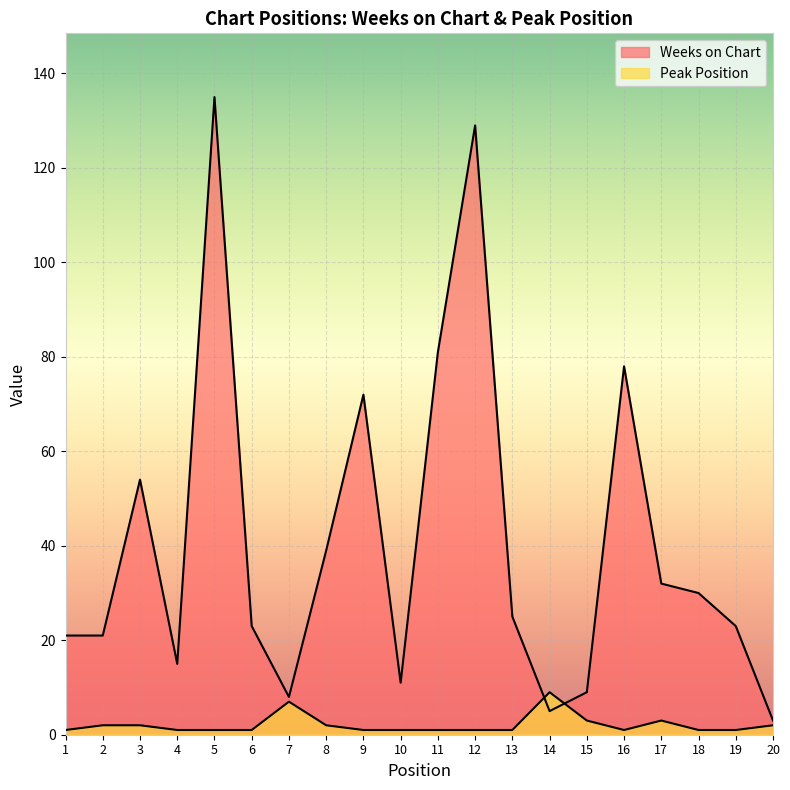

Where is the first local minimum for Weeks on Chart?

4